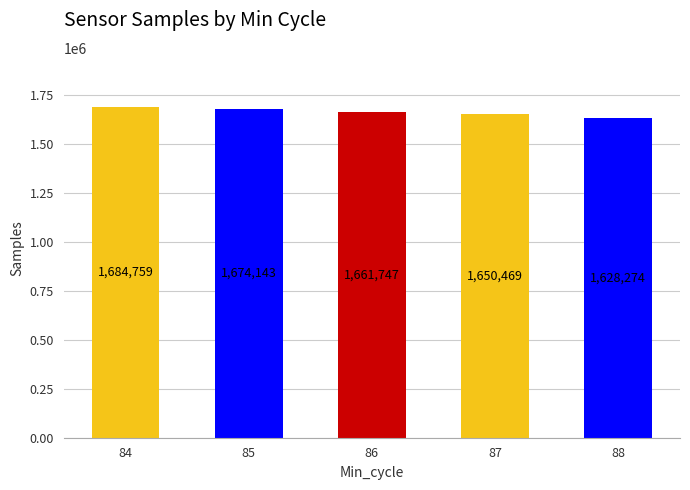

What is the minimum value shown in the chart?

1628274